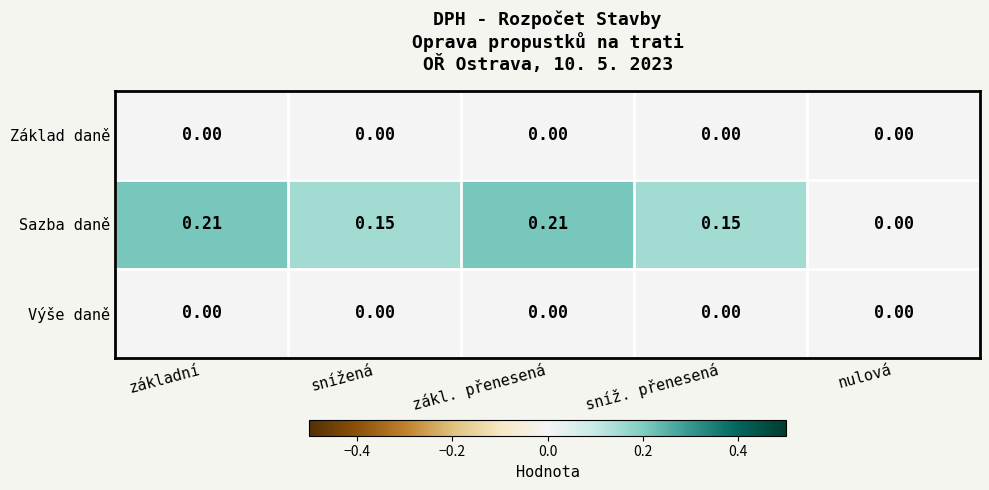

At which label is Sazba daně closest to 0?

nulová